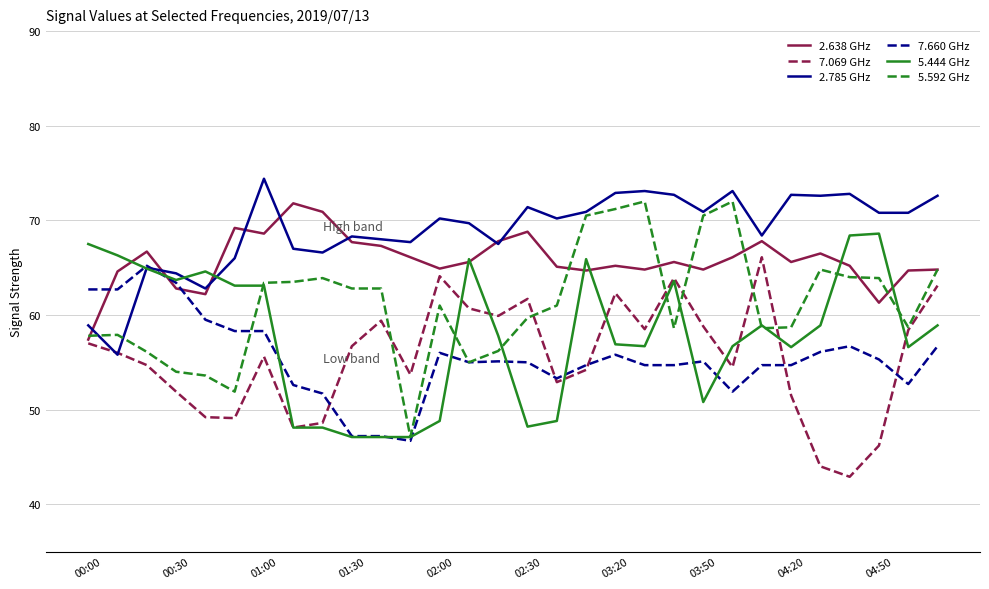

What is the greatest value displayed?

74.4